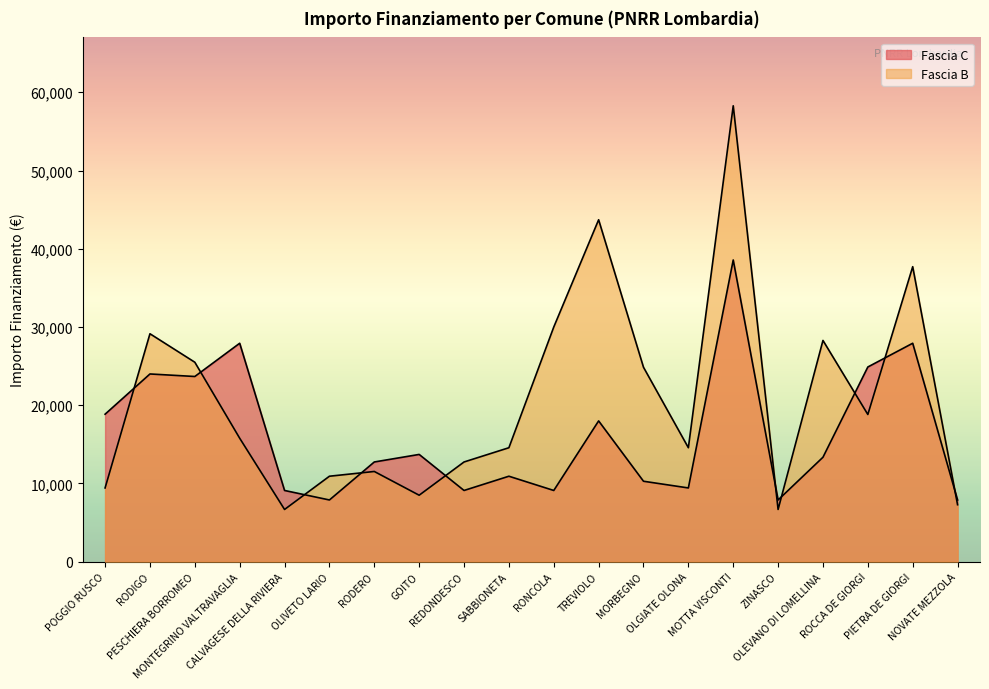

What are all the series names shown in the legend?

Fascia C, Fascia B